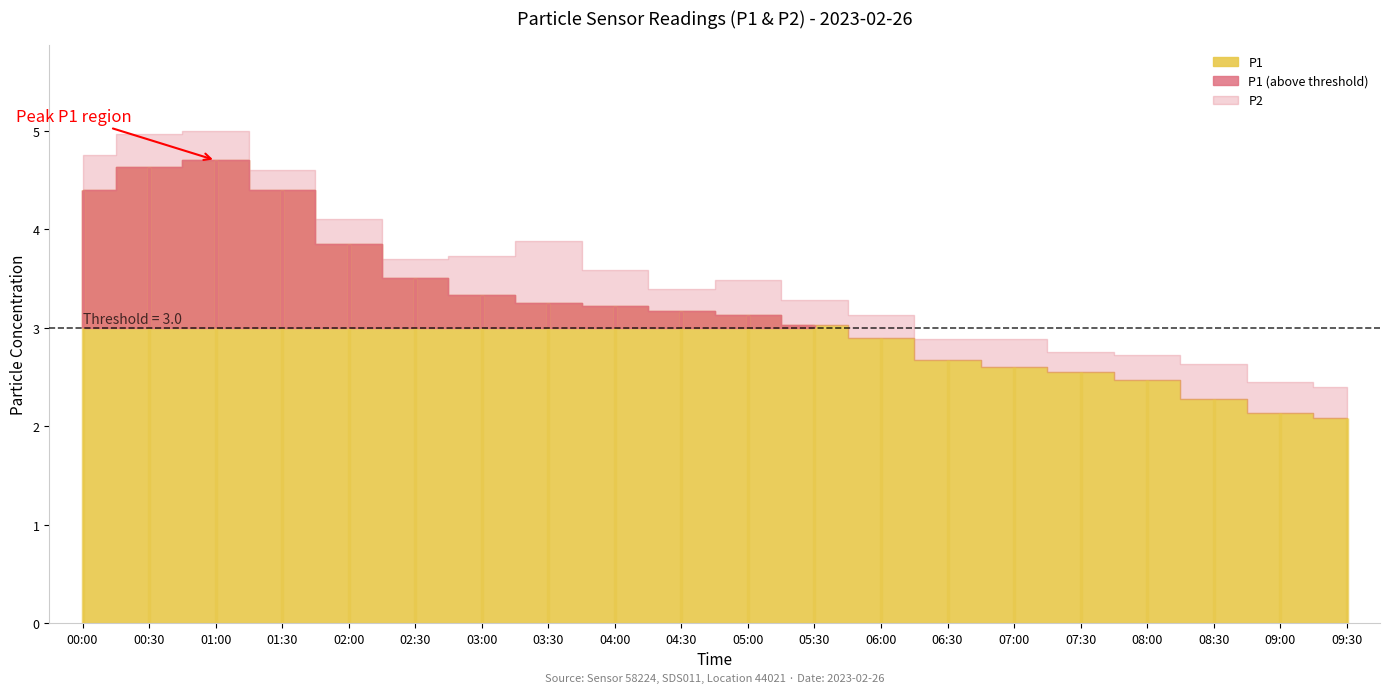

True or false: P1 has a value of 1.1 at 08:30.

False